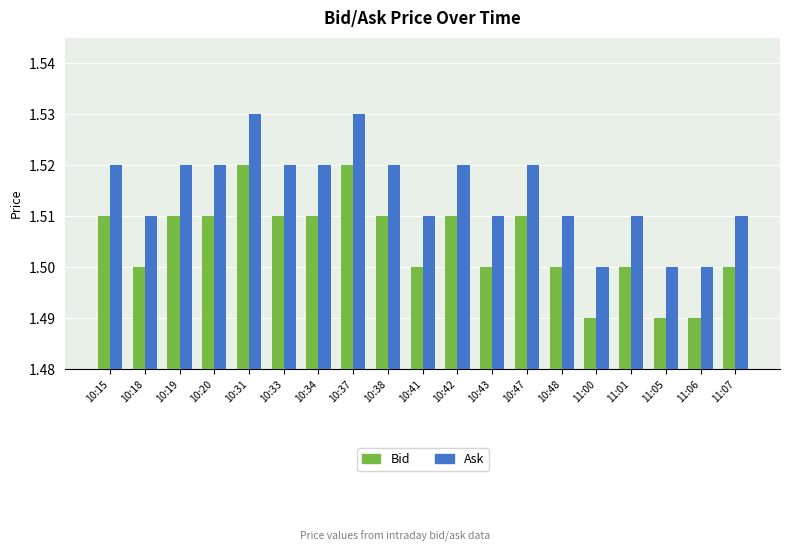

Rank the series by their maximum value, from highest to lowest.

Ask, Bid